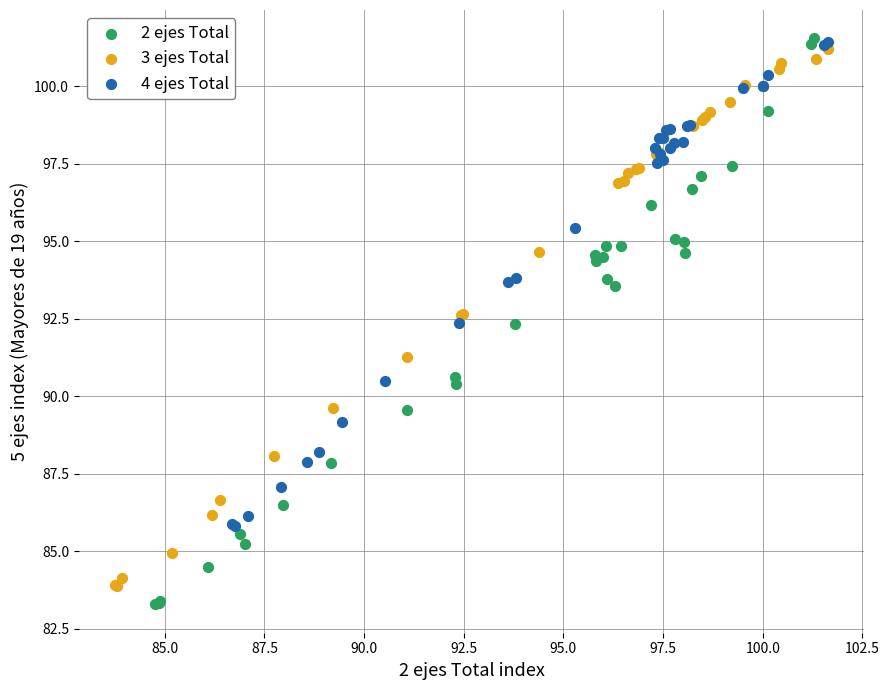

Which series contains the lowest Y value?

2 ejes Total